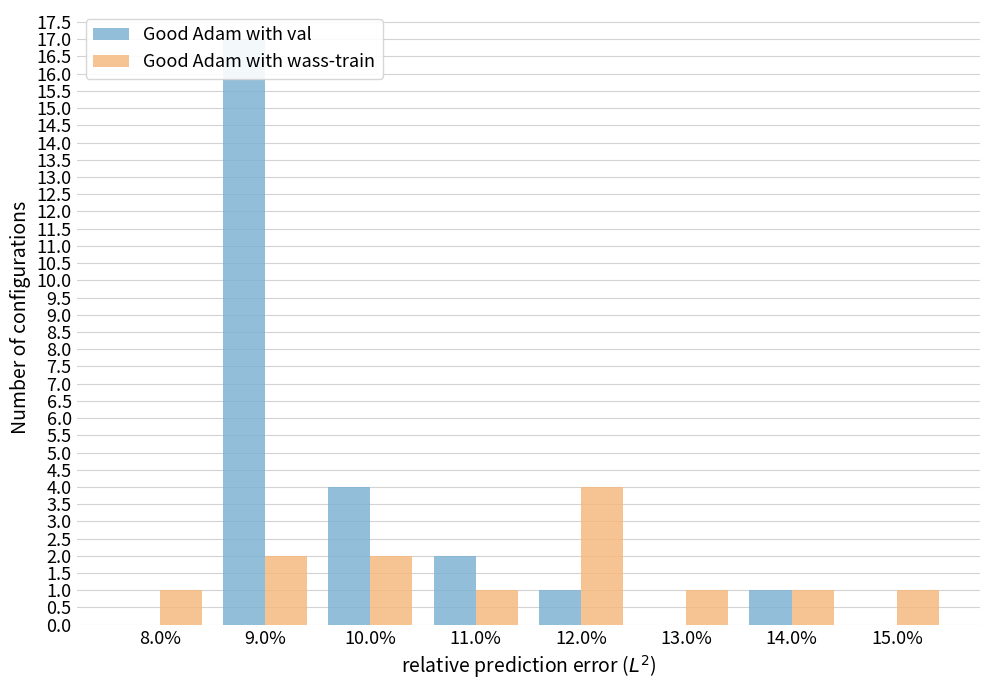

Rank the categories by buy value from highest to lowest.

12.0%, 9.0%, 10.0%, 8.0%, 11.0%, 13.0%, 14.0%, 15.0%